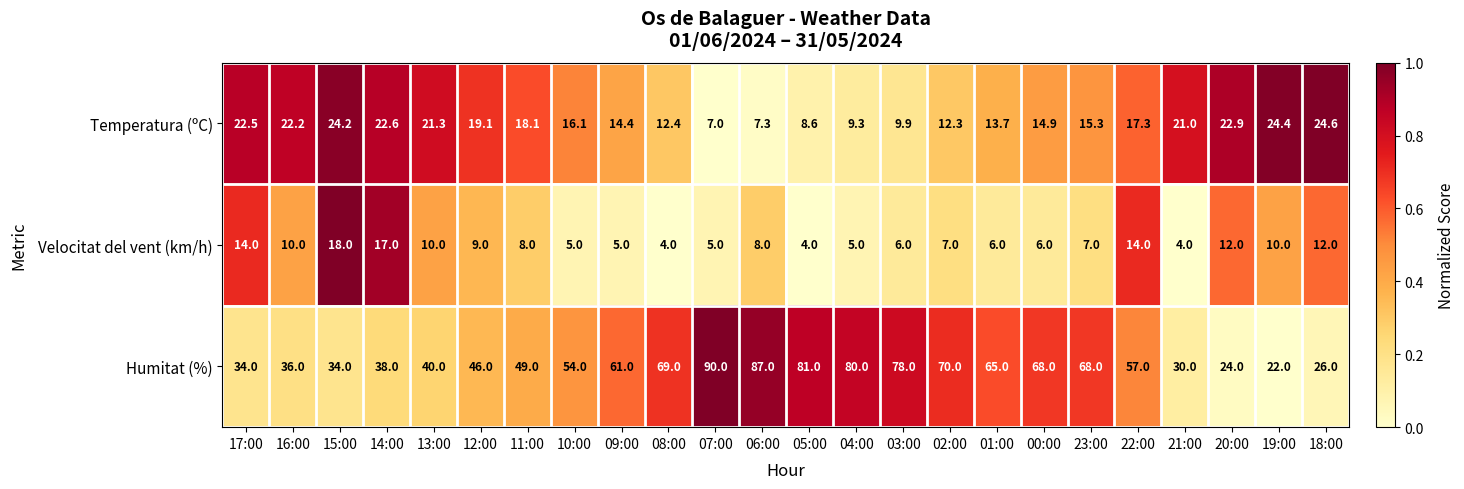

What is the difference between the Velocitat del vent (km/h) values at 14:00 and 22:00?

3.0